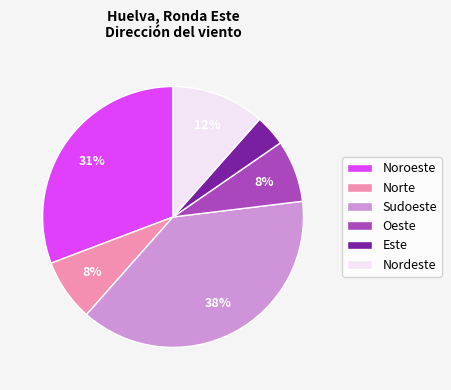

What is the smallest slice in the pie chart?

Este